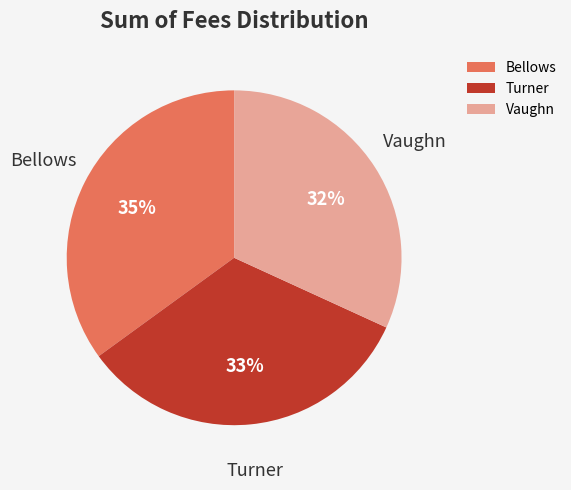

To the nearest percent, what percentage of the pie is Turner?

33%